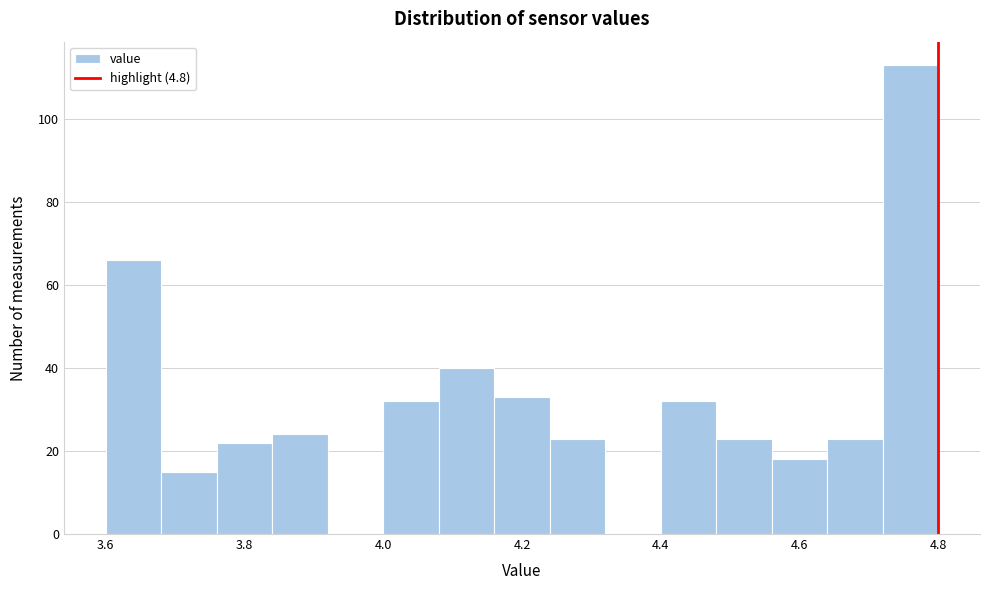

Reading left to right, transcribe this chart: for each bar, give the range it covers on the x-axis and its height. The values are not printed on the chart, so give them approximately, as read against the axis.

3.60 to 3.68: 66
3.68 to 3.76: 16
3.76 to 3.84: 22
3.84 to 3.92: 24
3.92 to 4.00: 0
4.00 to 4.08: 32
4.08 to 4.16: 40
4.16 to 4.24: 34
4.24 to 4.32: 24
4.32 to 4.40: 0
4.40 to 4.48: 32
4.48 to 4.56: 24
4.56 to 4.64: 18
4.64 to 4.72: 24
4.72 to 4.80: 114